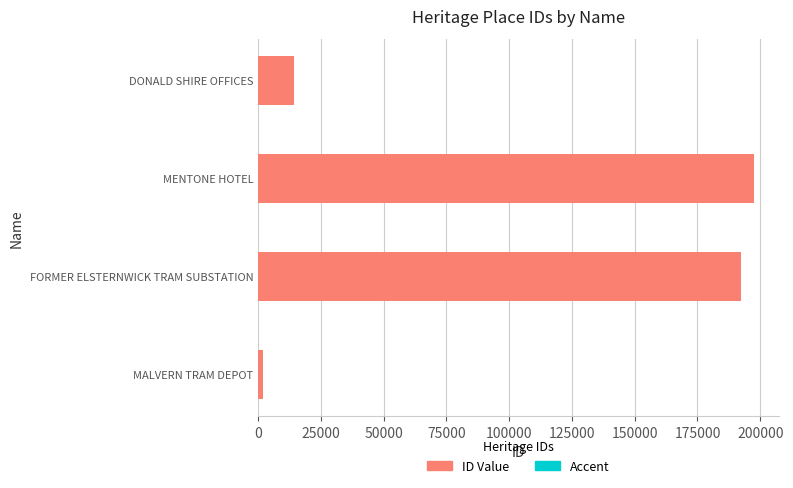

The value of ID Value at MENTONE HOTEL is 103232.2. True or false?

False